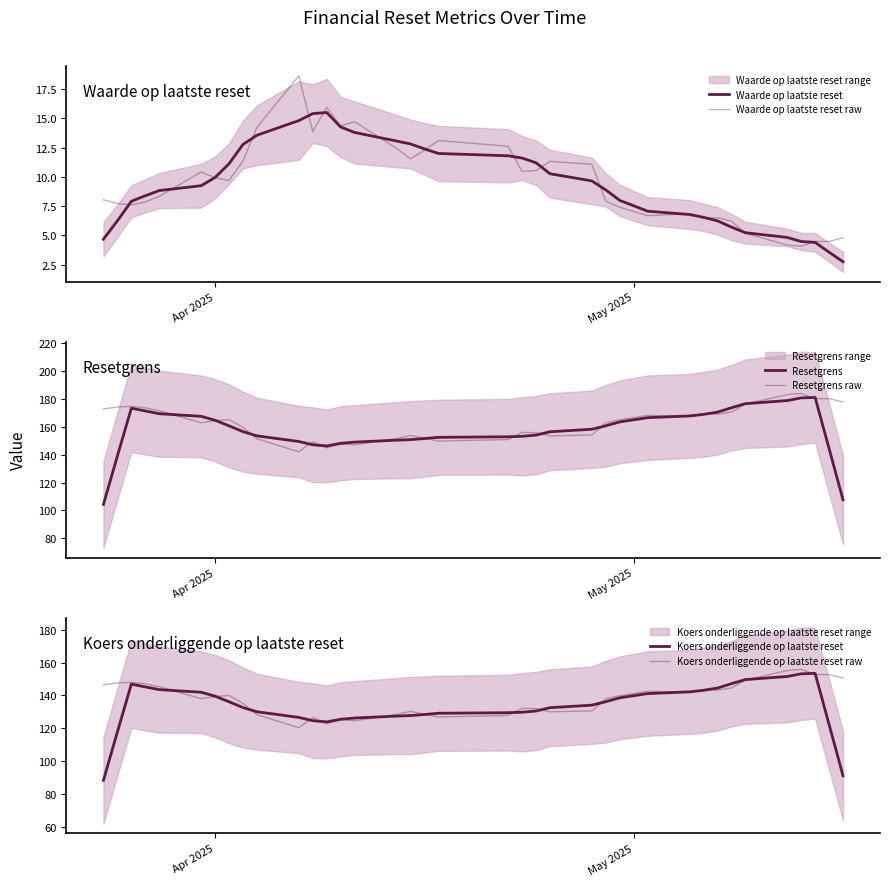

Is the value of Koers onderliggende op laatste reset raw at 7 greater than the value of Resetgrens at 18?

No